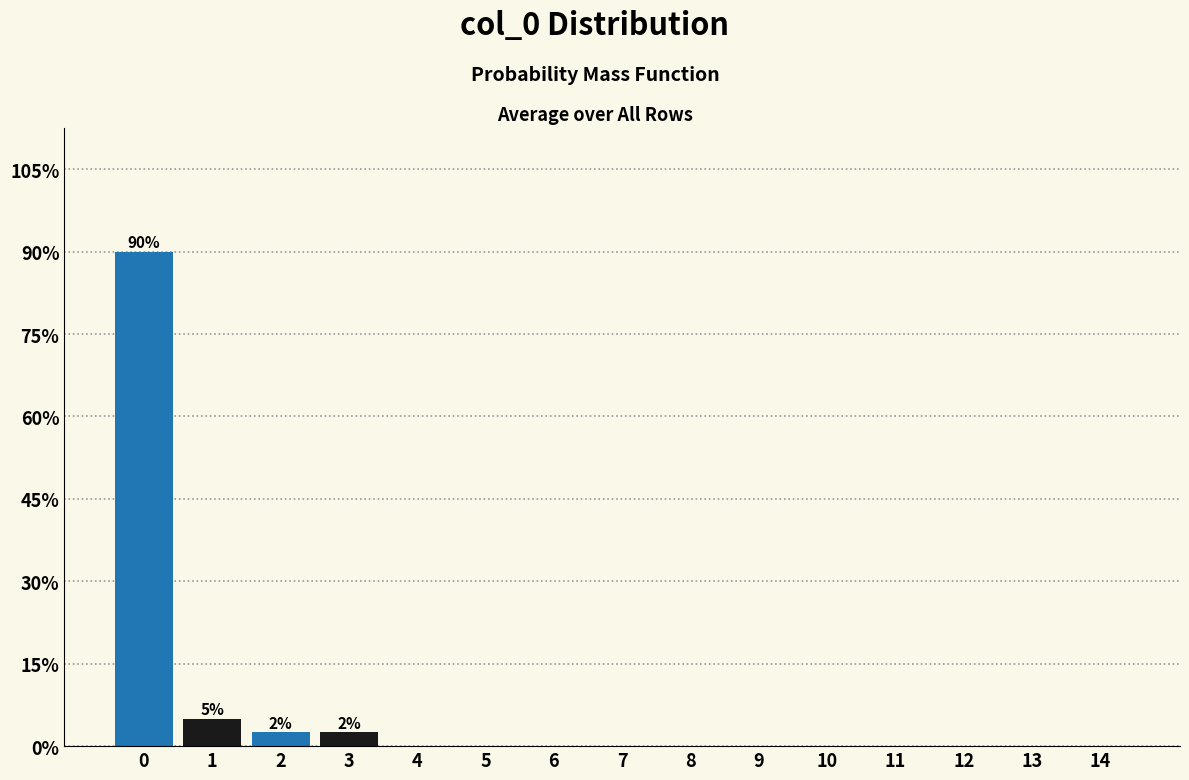

Reading left to right, what are all the values shown in this chart?

0=90.0	1=5.0	2=2.5	3=2.5	4=0.0	5=0.0	6=0.0	7=0.0	8=0.0	9=0.0	10=0.0	11=0.0	12=0.0	13=0.0	14=0.0